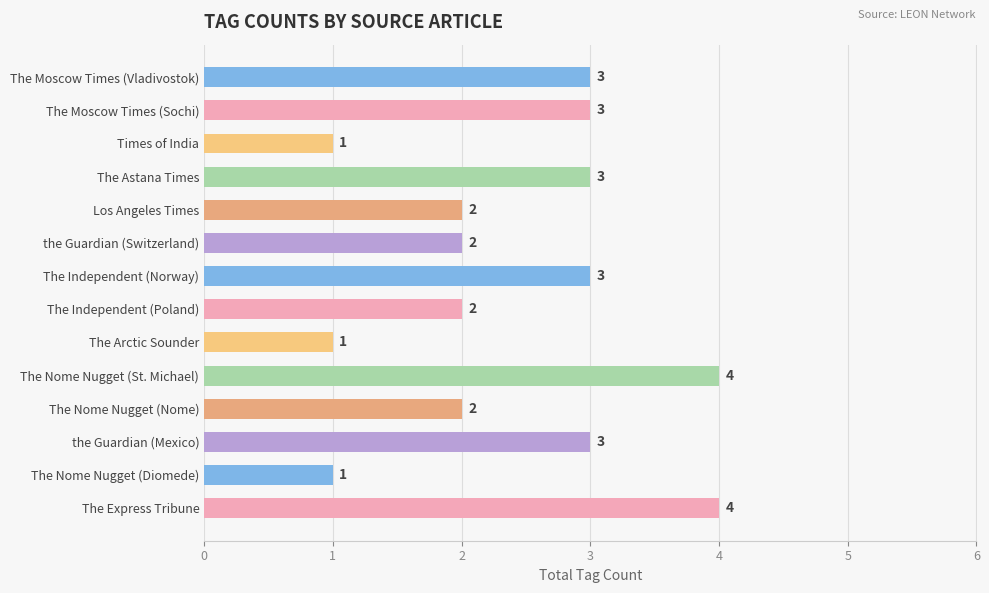

Reading bottom to top, what are all the values shown in this chart?

4	1	3	2	4	1	2	3	2	2	3	1	3	3